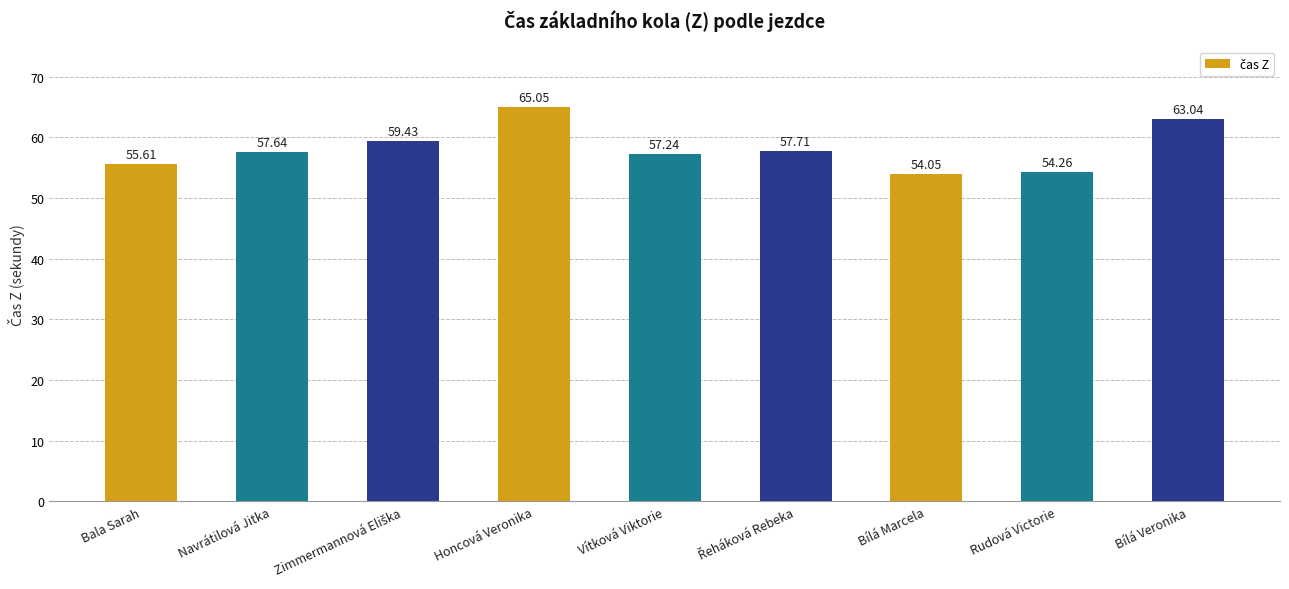

What is the value of the 5th bar from the left?

57.2